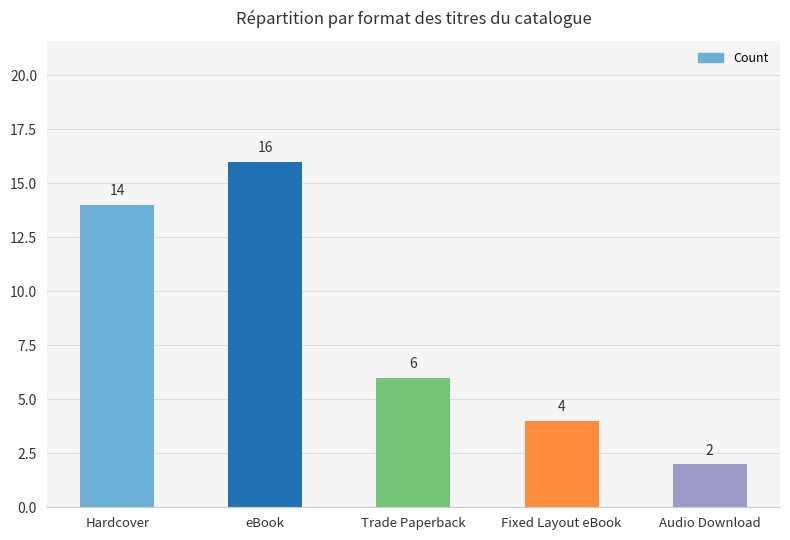

Is it true that the value at Fixed Layout eBook is 4?

True